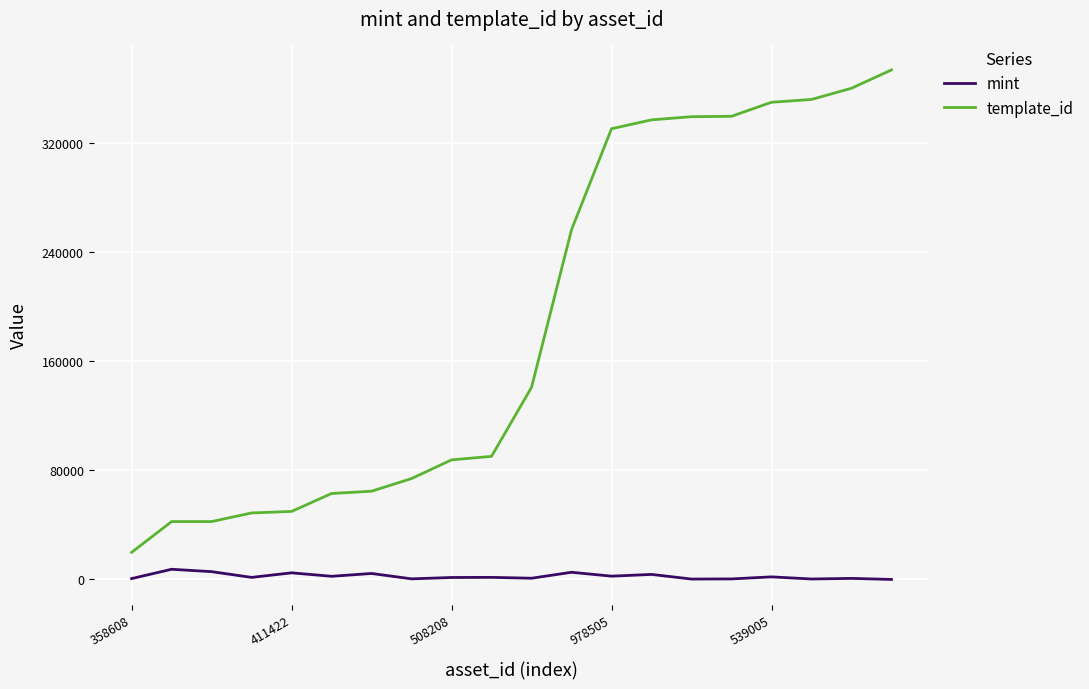

Which series has the largest range (max minus min)?

template_id